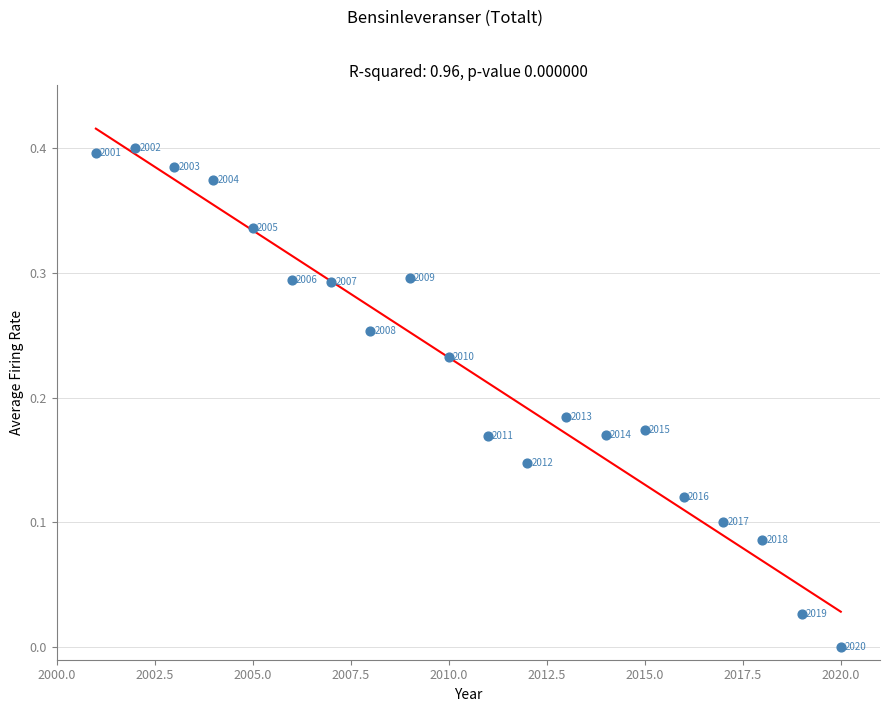

What is the range of X values (max minus min)?

19.0